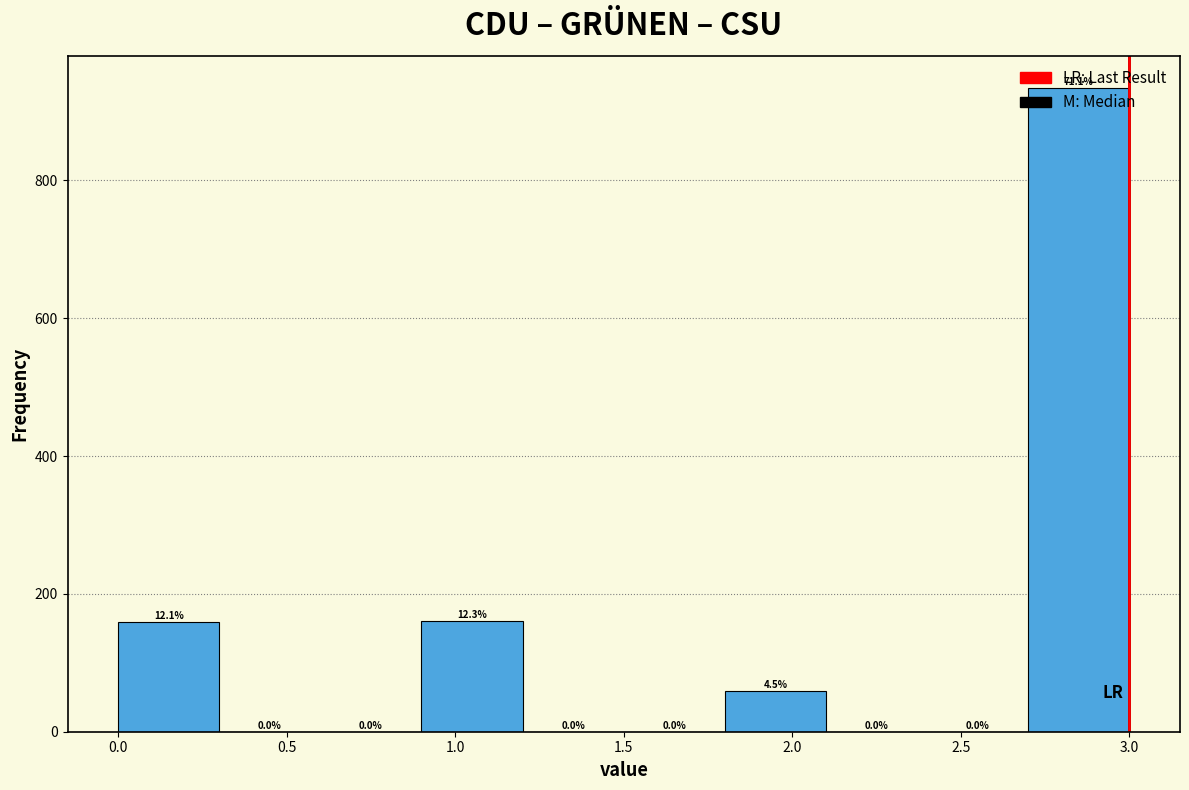

Which range on the x-axis has the tallest bar?

2.7 to 3.0